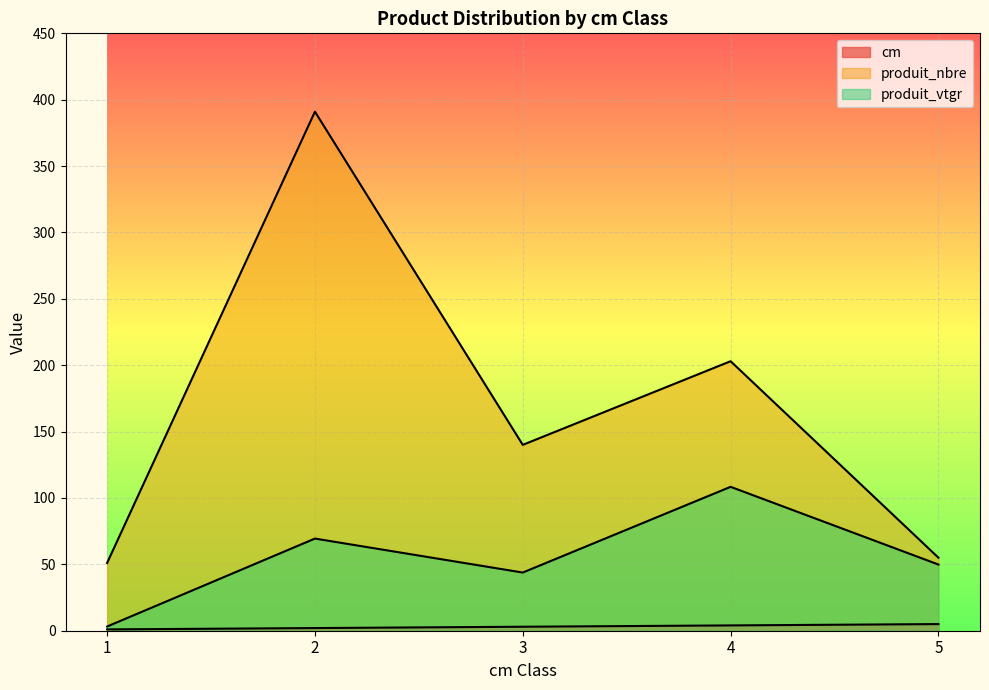

Is the value of cm at 3 greater than the value of produit_nbre at 3?

No